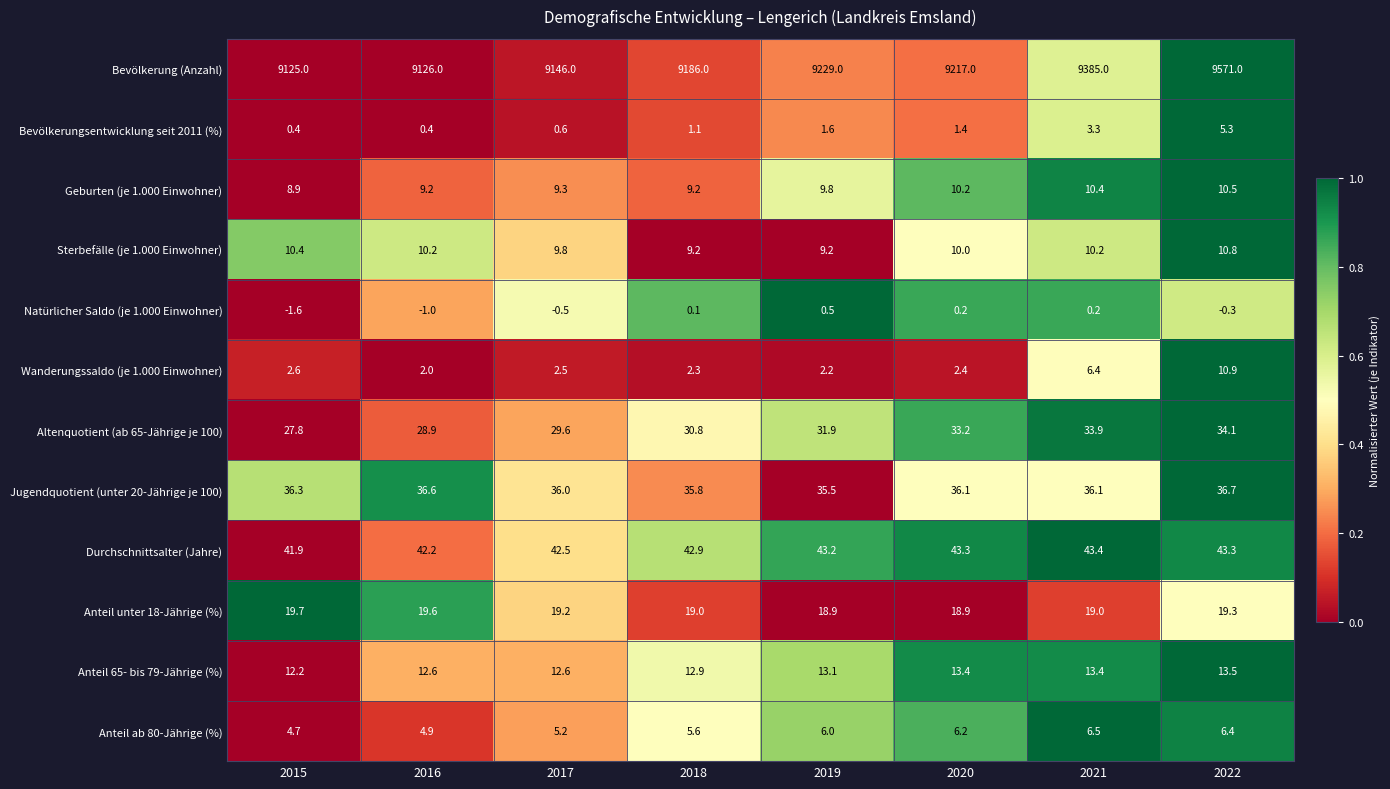

Which series has the largest total across all categories?

Bevölkerung (Anzahl)